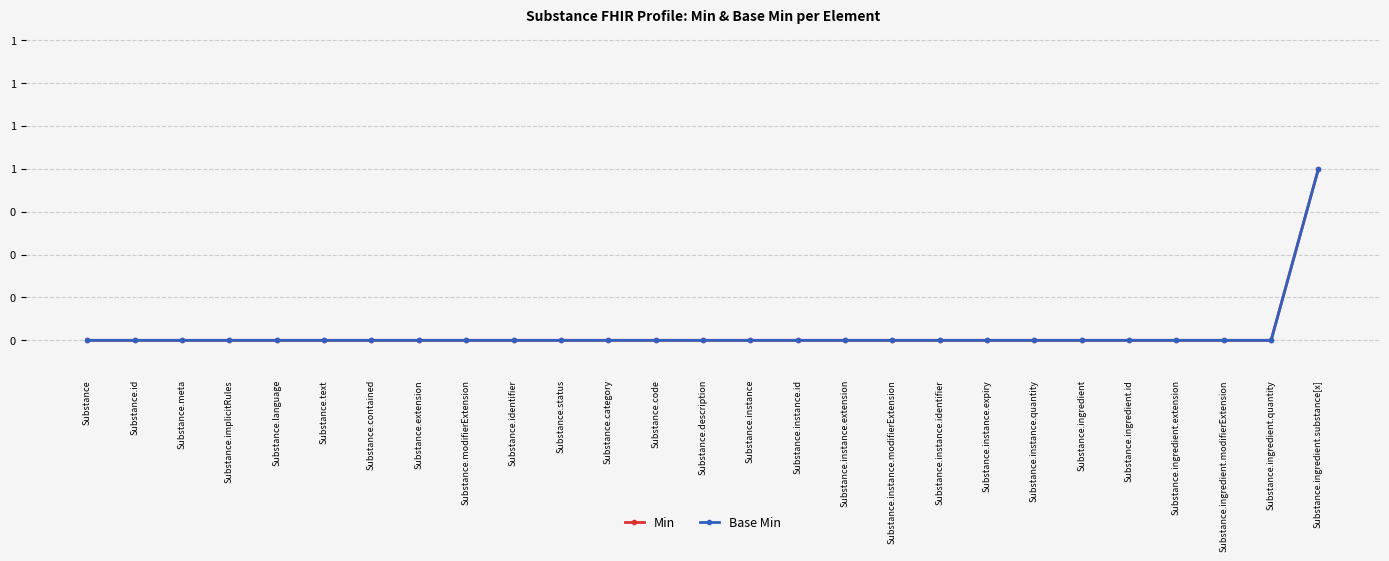

Reading left to right, transcribe all the data shown in this chart.

Min: Substance=0	Substance.id=0	Substance.meta=0	Substance.implicitRules=0	Substance.language=0	Substance.text=0	Substance.contained=0	Substance.extension=0	Substance.modifierExtension=0	Substance.identifier=0	Substance.status=0	Substance.category=0	Substance.code=0	Substance.description=0	Substance.instance=0	Substance.instance.id=0	Substance.instance.extension=0	Substance.instance.modifierExtension=0	Substance.instance.identifier=0	Substance.instance.expiry=0	Substance.instance.quantity=0	Substance.ingredient=0	Substance.ingredient.id=0	Substance.ingredient.extension=0	Substance.ingredient.modifierExtension=0	Substance.ingredient.quantity=0	Substance.ingredient.substance[x]=1
Base Min: Substance=0	Substance.id=0	Substance.meta=0	Substance.implicitRules=0	Substance.language=0	Substance.text=0	Substance.contained=0	Substance.extension=0	Substance.modifierExtension=0	Substance.identifier=0	Substance.status=0	Substance.category=0	Substance.code=0	Substance.description=0	Substance.instance=0	Substance.instance.id=0	Substance.instance.extension=0	Substance.instance.modifierExtension=0	Substance.instance.identifier=0	Substance.instance.expiry=0	Substance.instance.quantity=0	Substance.ingredient=0	Substance.ingredient.id=0	Substance.ingredient.extension=0	Substance.ingredient.modifierExtension=0	Substance.ingredient.quantity=0	Substance.ingredient.substance[x]=1